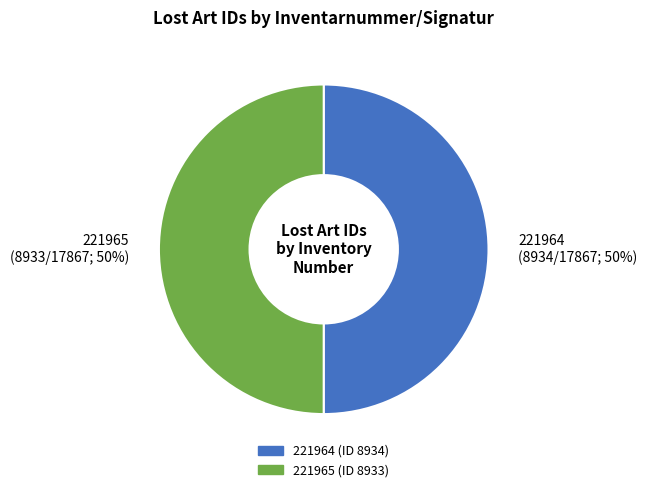

What is the ratio of the value at 221964 (8934/17867; 50%) to the value at 221965 (8933/17867; 50%)?

1.0